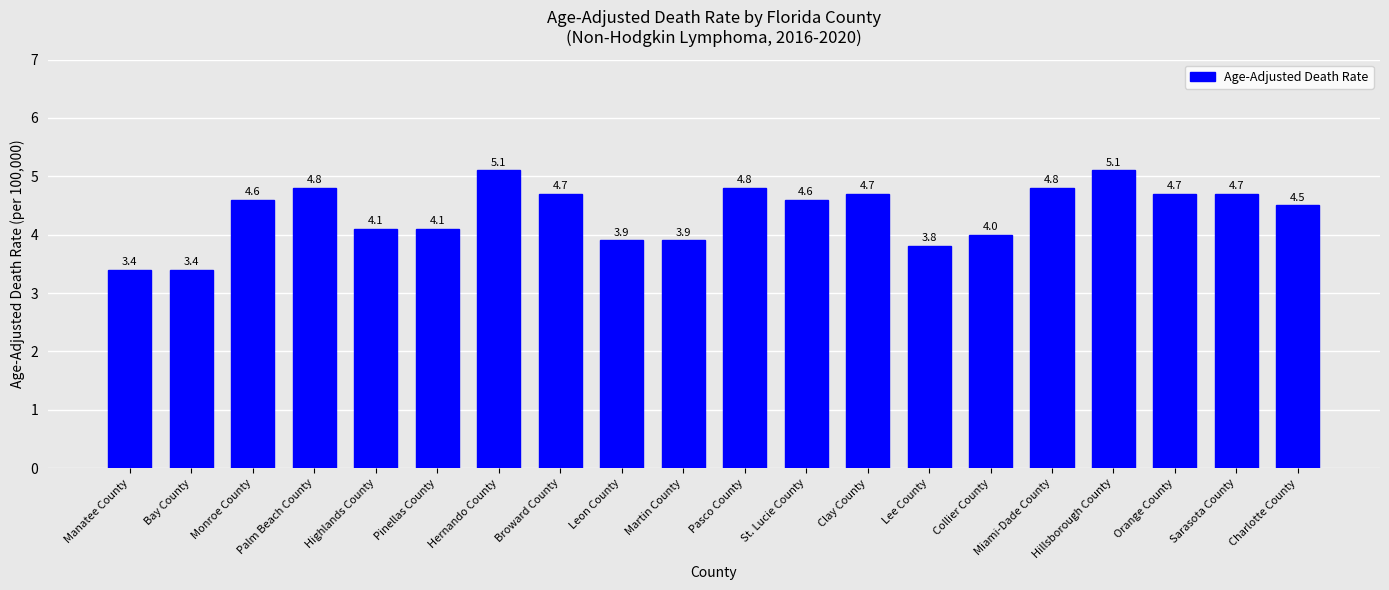

Where is the data nearest to the value 4?

Collier County